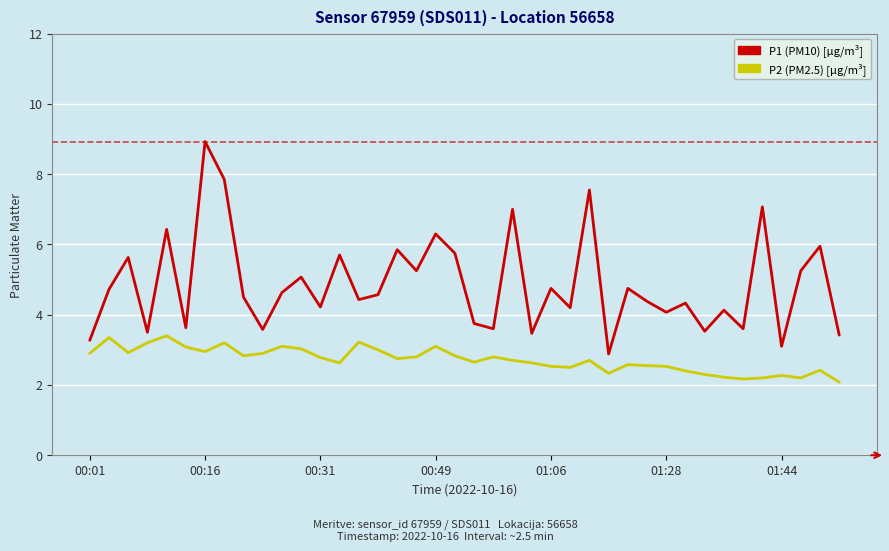

What is the maximum value shown in the chart?

8.9